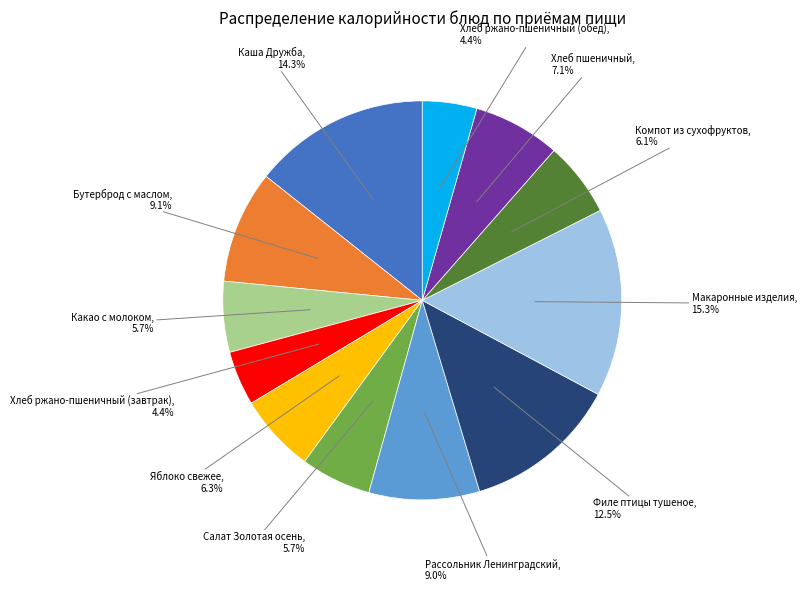

Is there a majority slice in this chart?

No